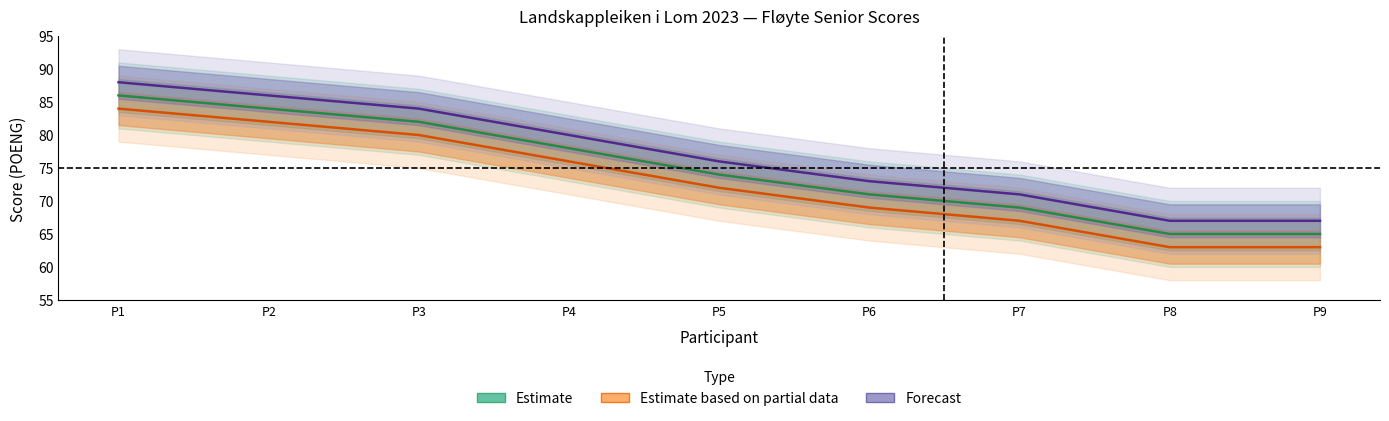

At P7, list the series in order from largest to smallest.

Forecast, Estimate, Estimate based on partial data